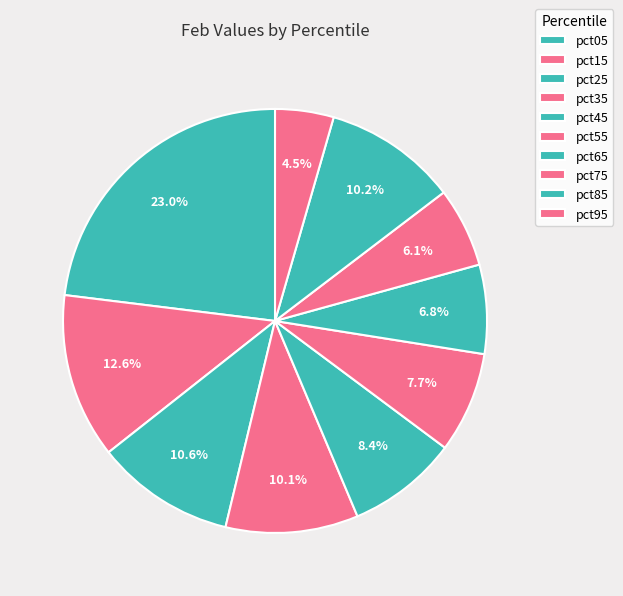

Between pct25 and pct45, which is larger?

pct25